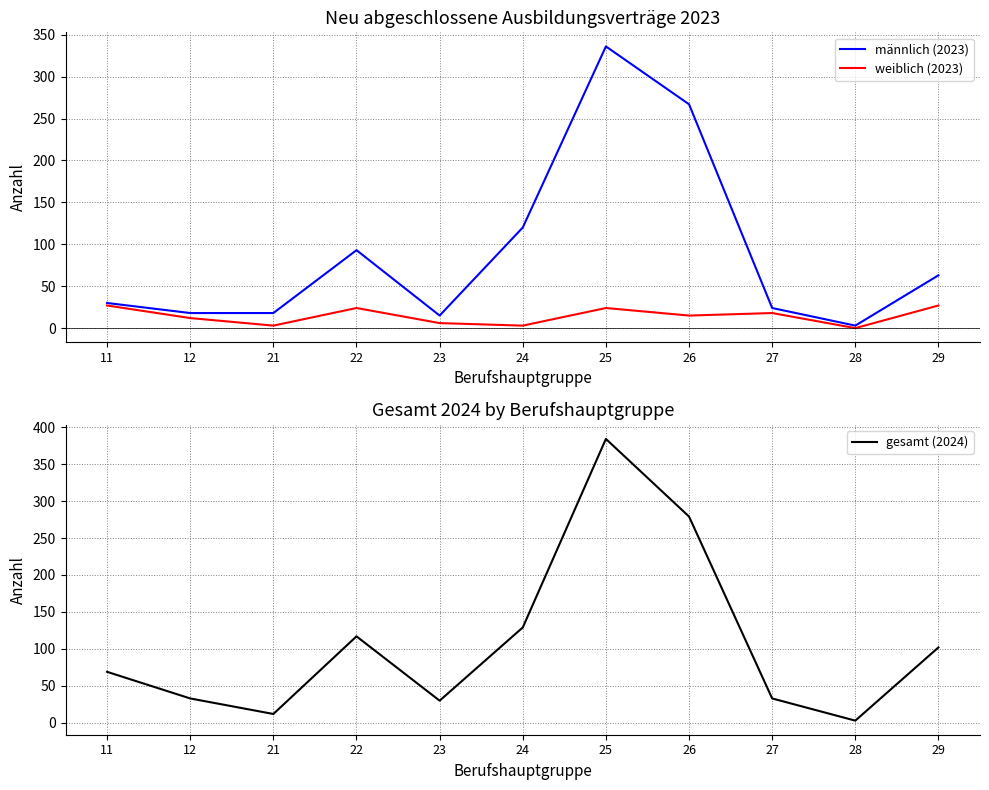

What is the value of the männlich (2023) point at the 1st from the left?

30